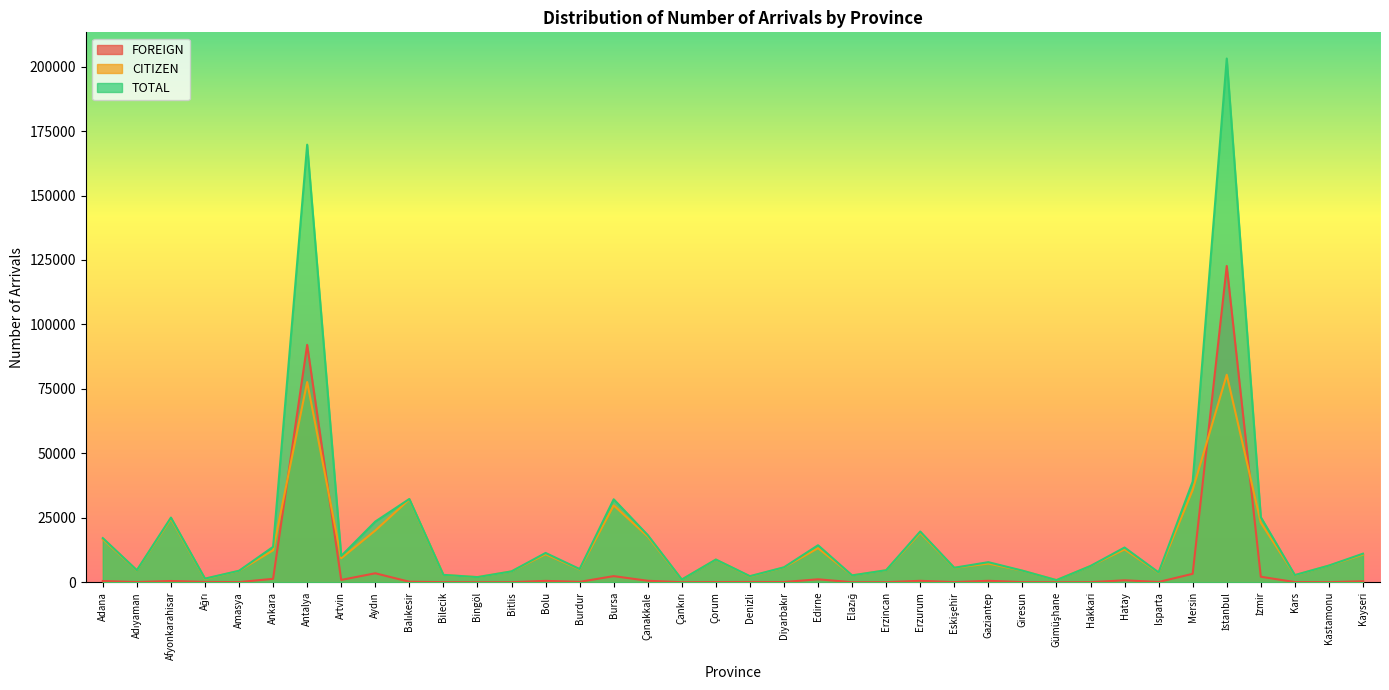

True or false: FOREIGN and TOTAL cross at least once.

False